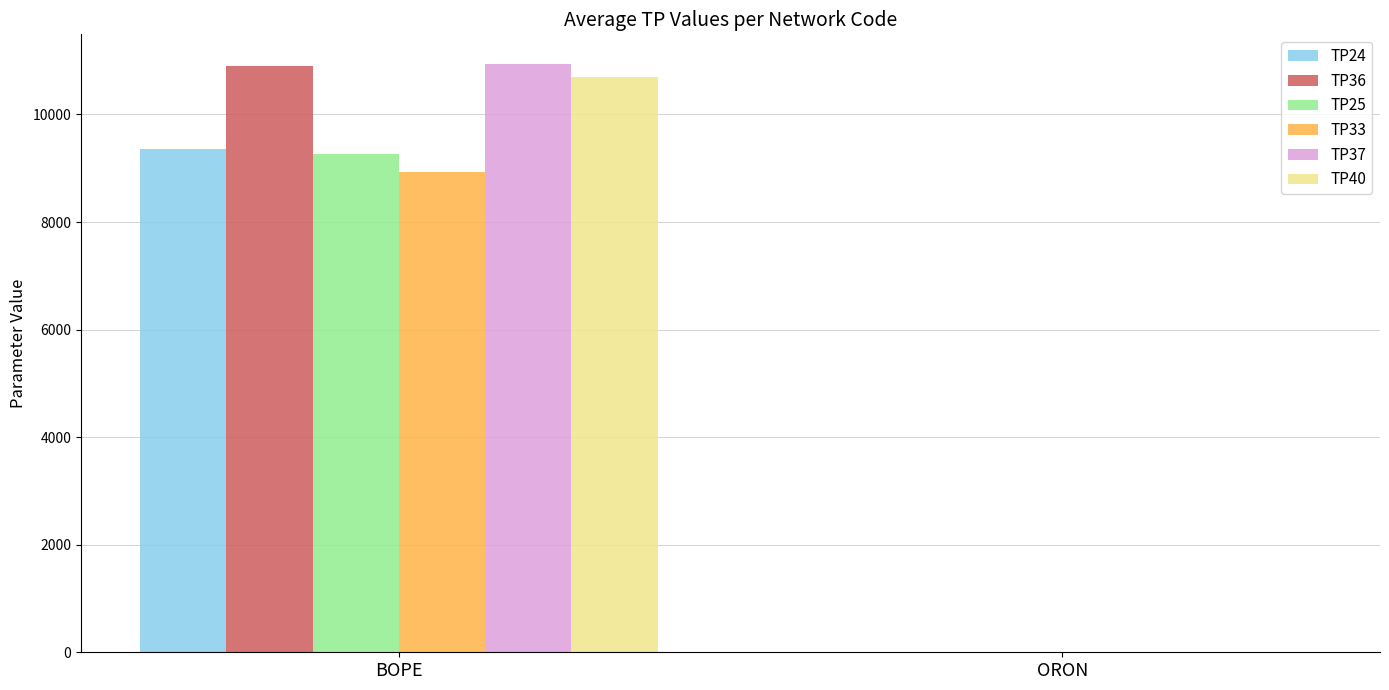

At which label does TP40 first exceed 10690?

BOPE